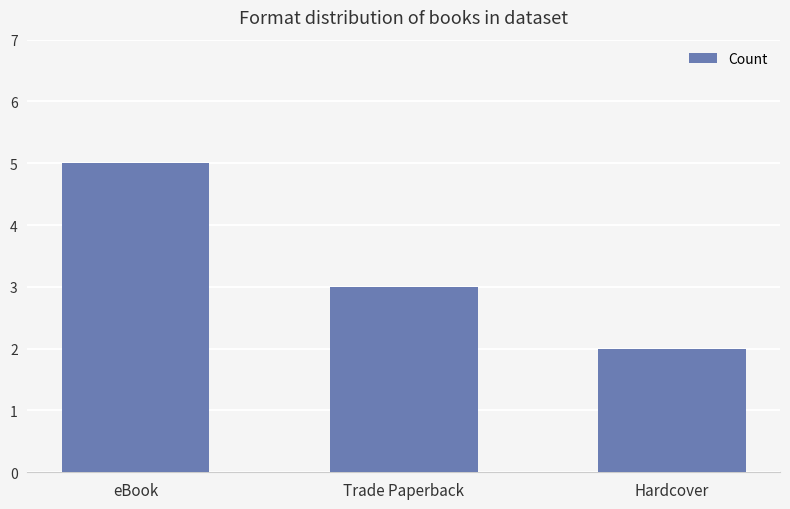

What is the difference between the maximum and minimum values?

3